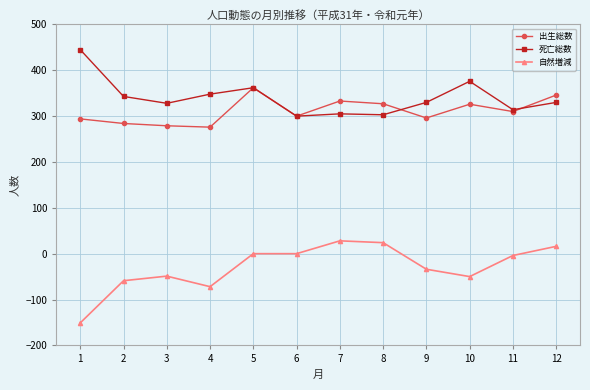

Which series has the largest total across all categories?

死亡総数